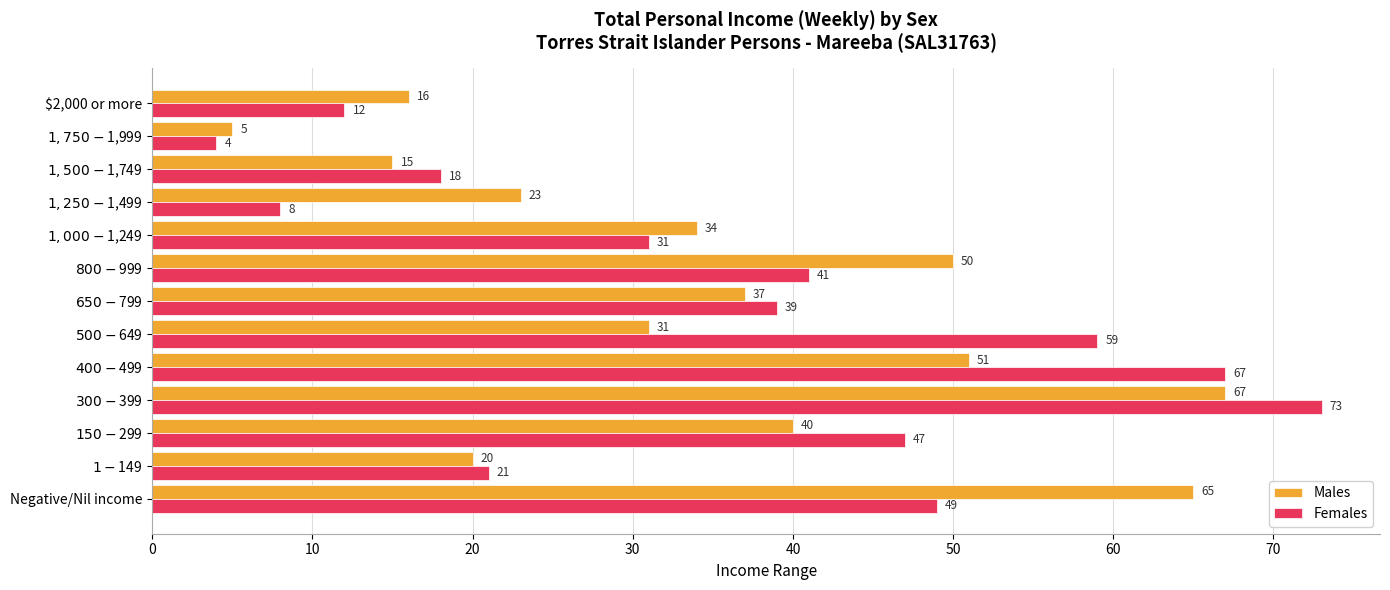

What is the sum of all Males values?

454